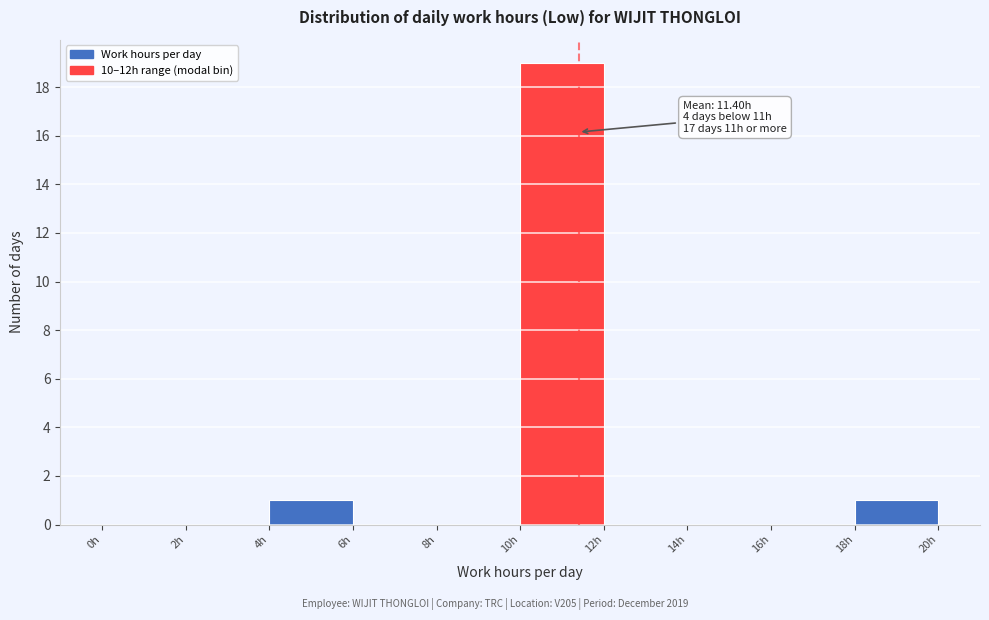

Over which range of the x-axis is the bar tallest?

10 to 12